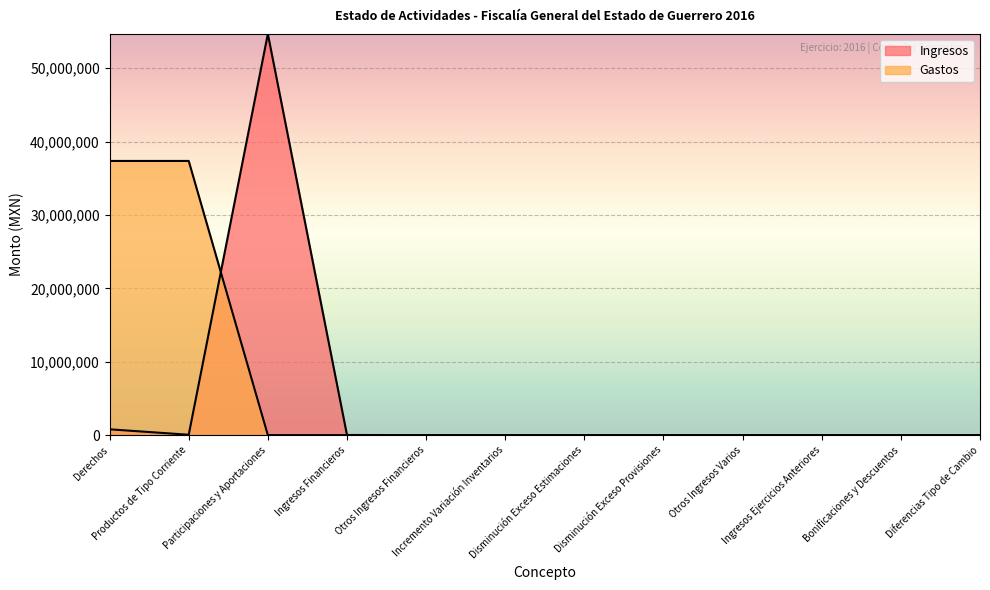

How many lines are shown in the chart?

2